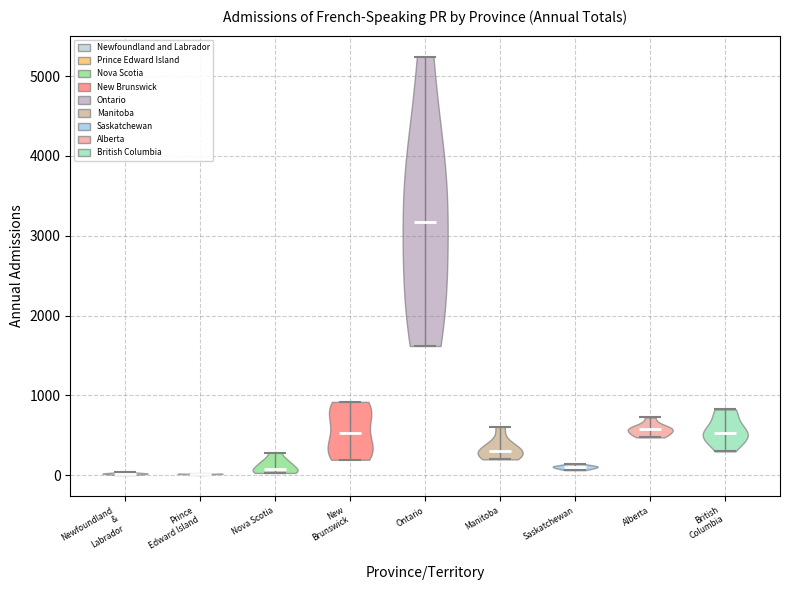

What is the lowest point the violin for British Columbia reaches on the y-axis? The values are not printed on the chart, so give them approximately, as read against the axis.

300